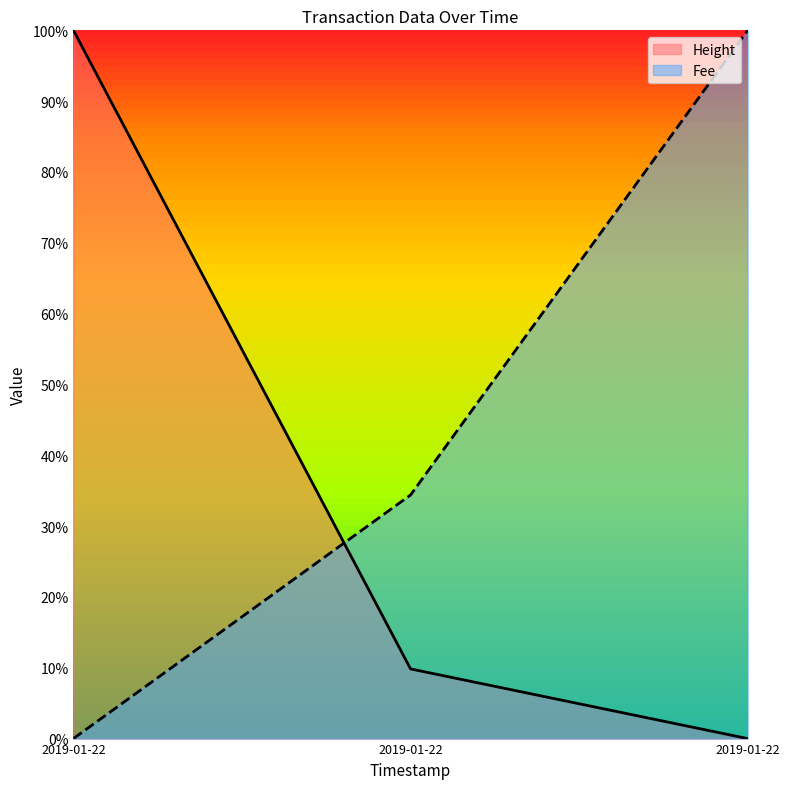

How many lines are shown in the chart?

2